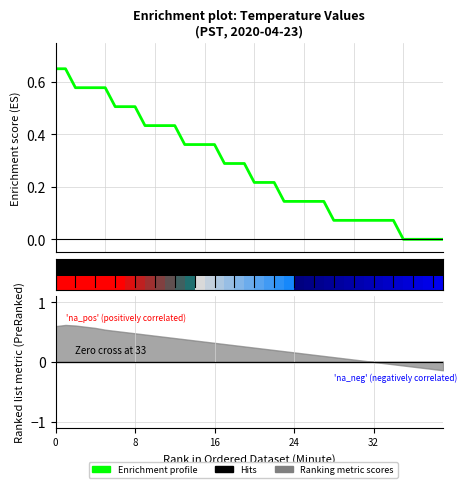

Between 35 and 11, which is larger?

11